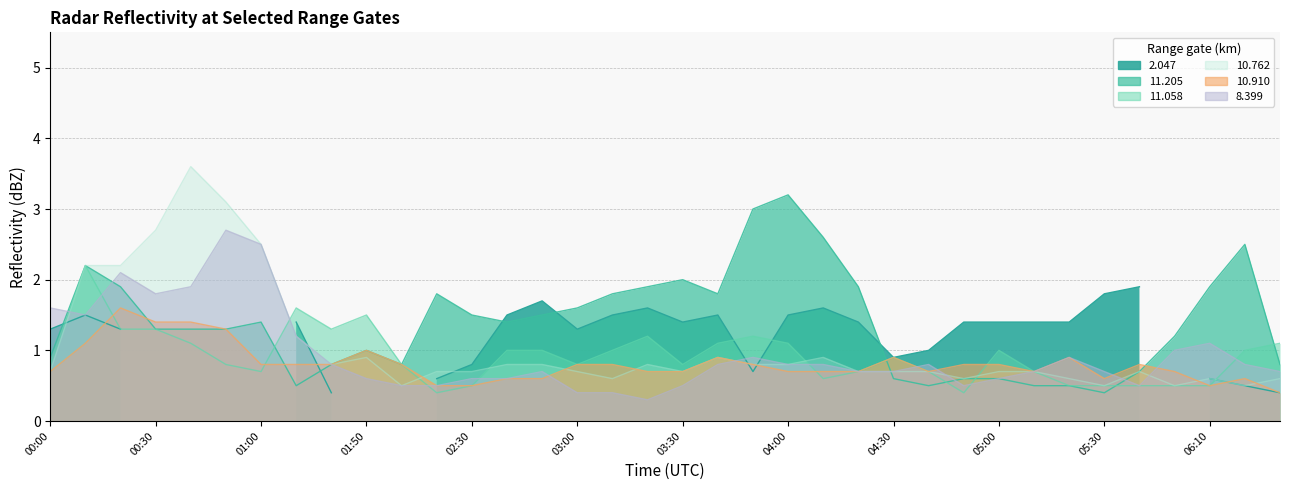

What is the lowest value of the 11.205 series?

0.4